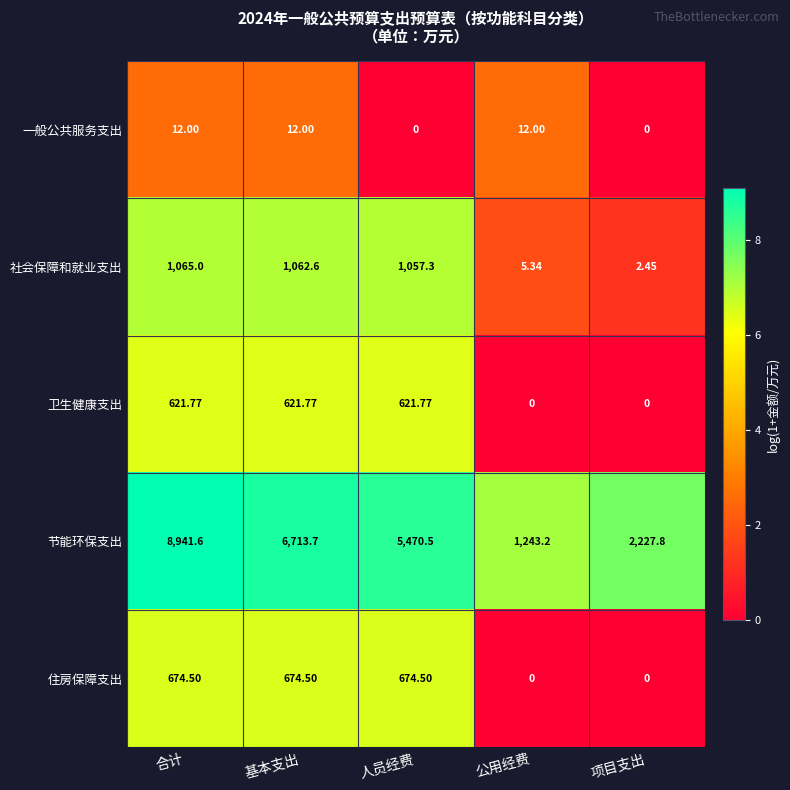

At 基本支出, list the series in order from smallest to largest.

一般公共服务支出, 卫生健康支出, 住房保障支出, 社会保障和就业支出, 节能环保支出